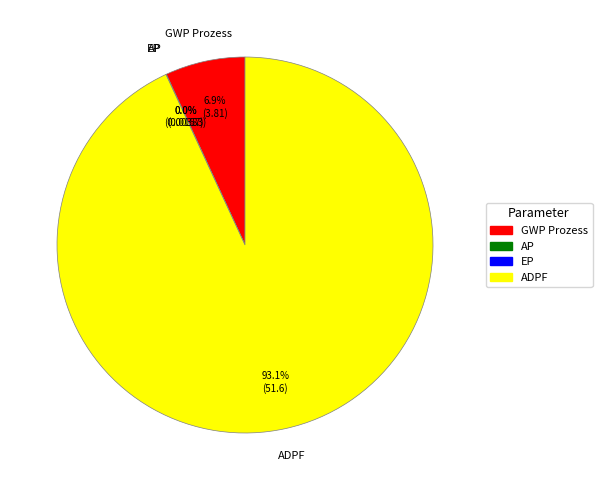

To the nearest percent, what is the difference between the largest and smallest slice percentages?

93%